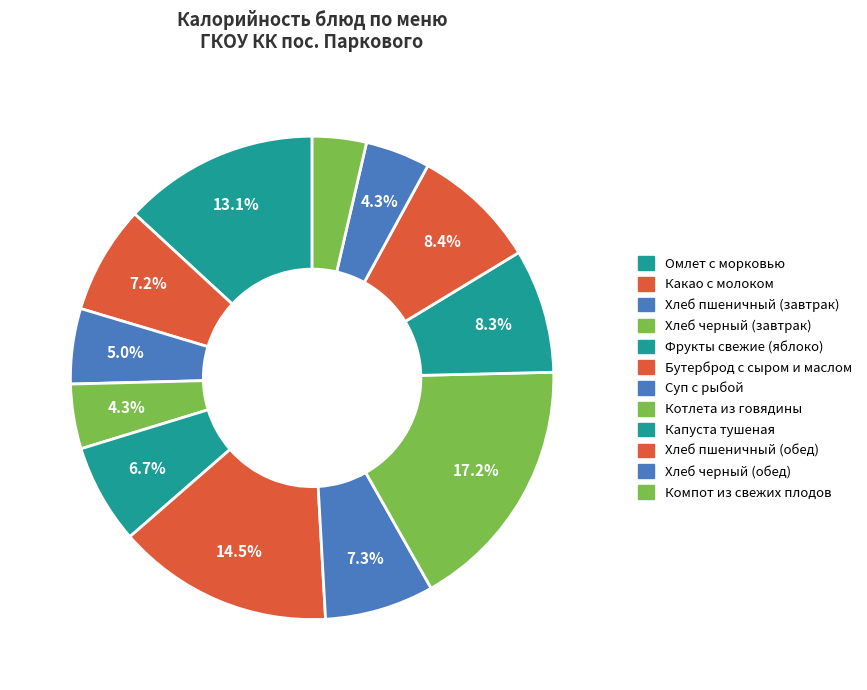

Is the sum of Хлеб пшеничный (завтрак) and Суп с рыбой greater than half?

No